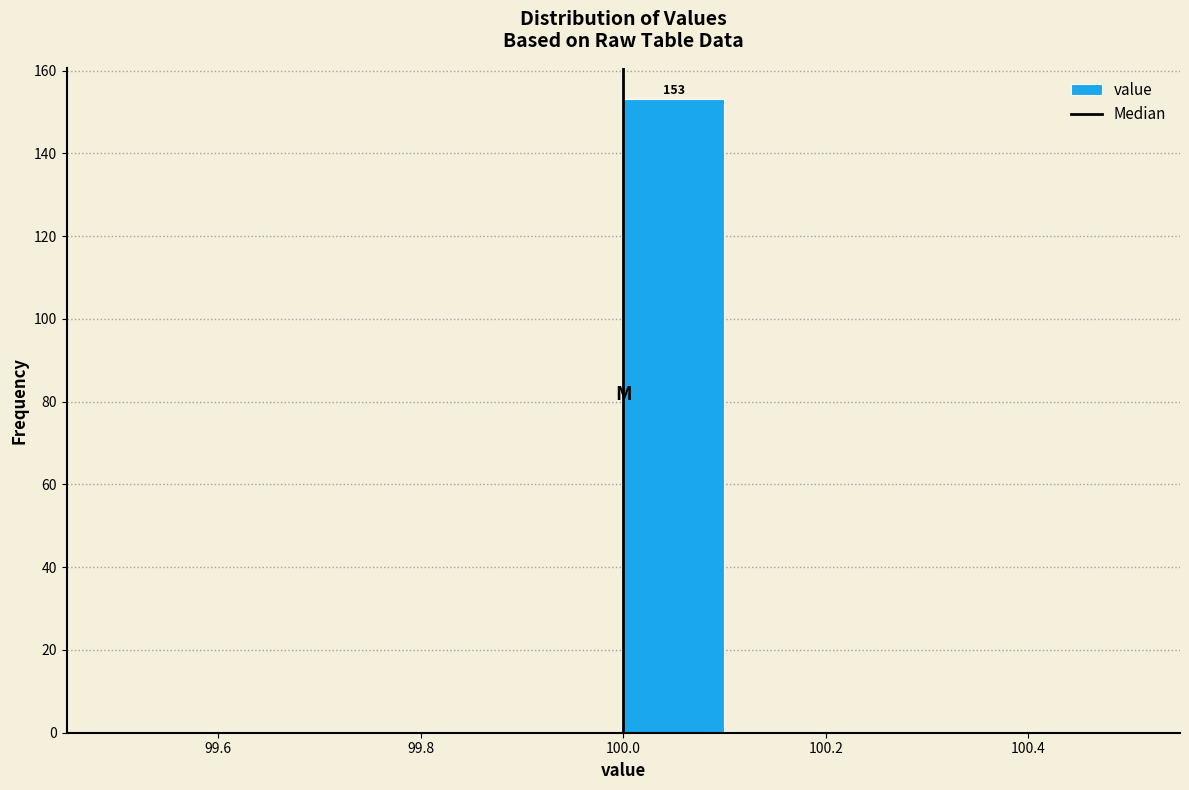

Over which range of the x-axis is the bar tallest?

100.0 to 100.1